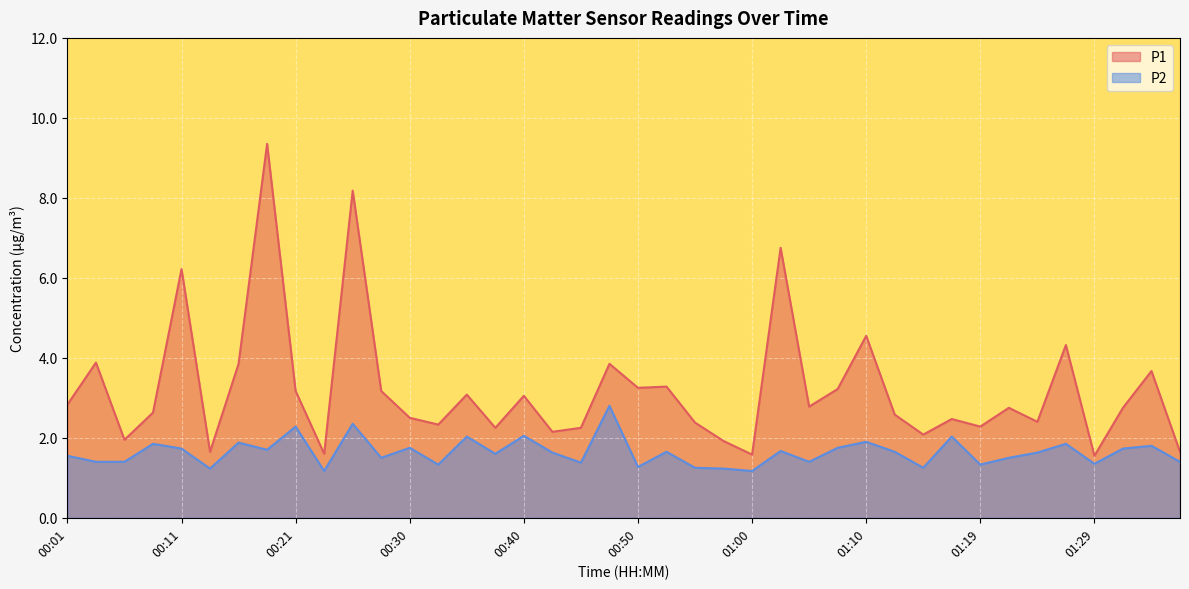

True or false: P2 and P1 intersect in this chart.

False